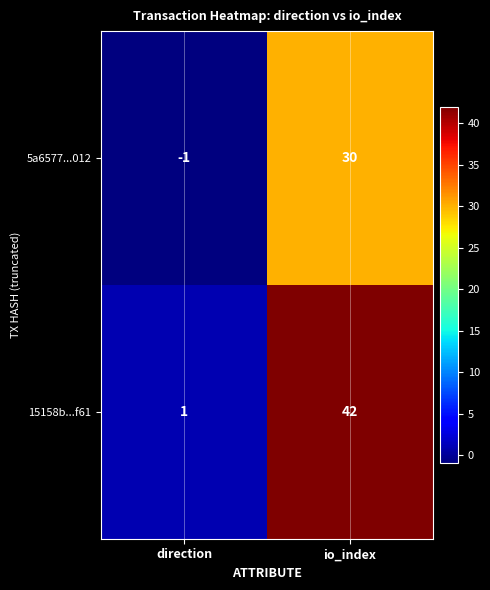

What is the sum of the 15158b...f61 values at direction and io_index?

43